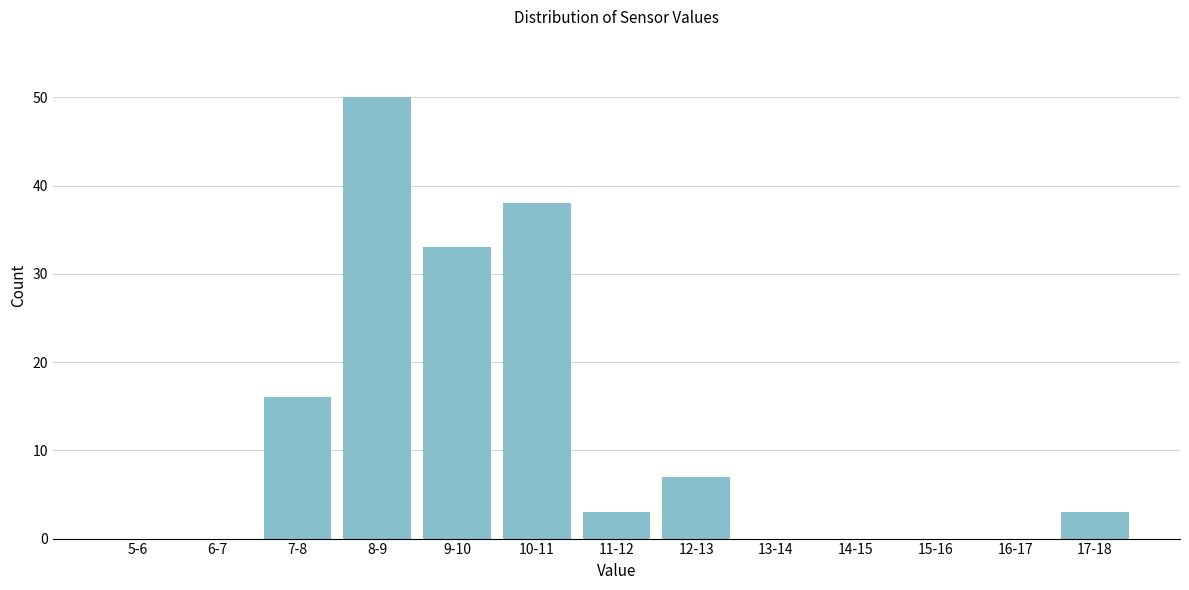

Reading left to right, list all the values displayed in this chart.

5-6=0	6-7=0	7-8=16	8-9=50	9-10=33	10-11=38	11-12=3	12-13=7	13-14=0	14-15=0	15-16=0	16-17=0	17-18=3